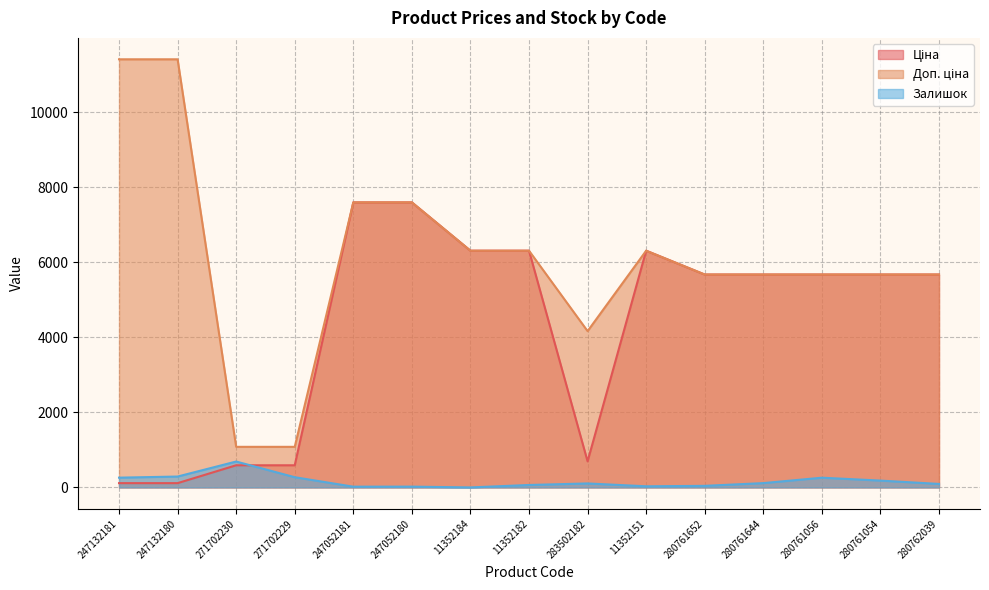

Does the chart have visible grid lines?

Yes